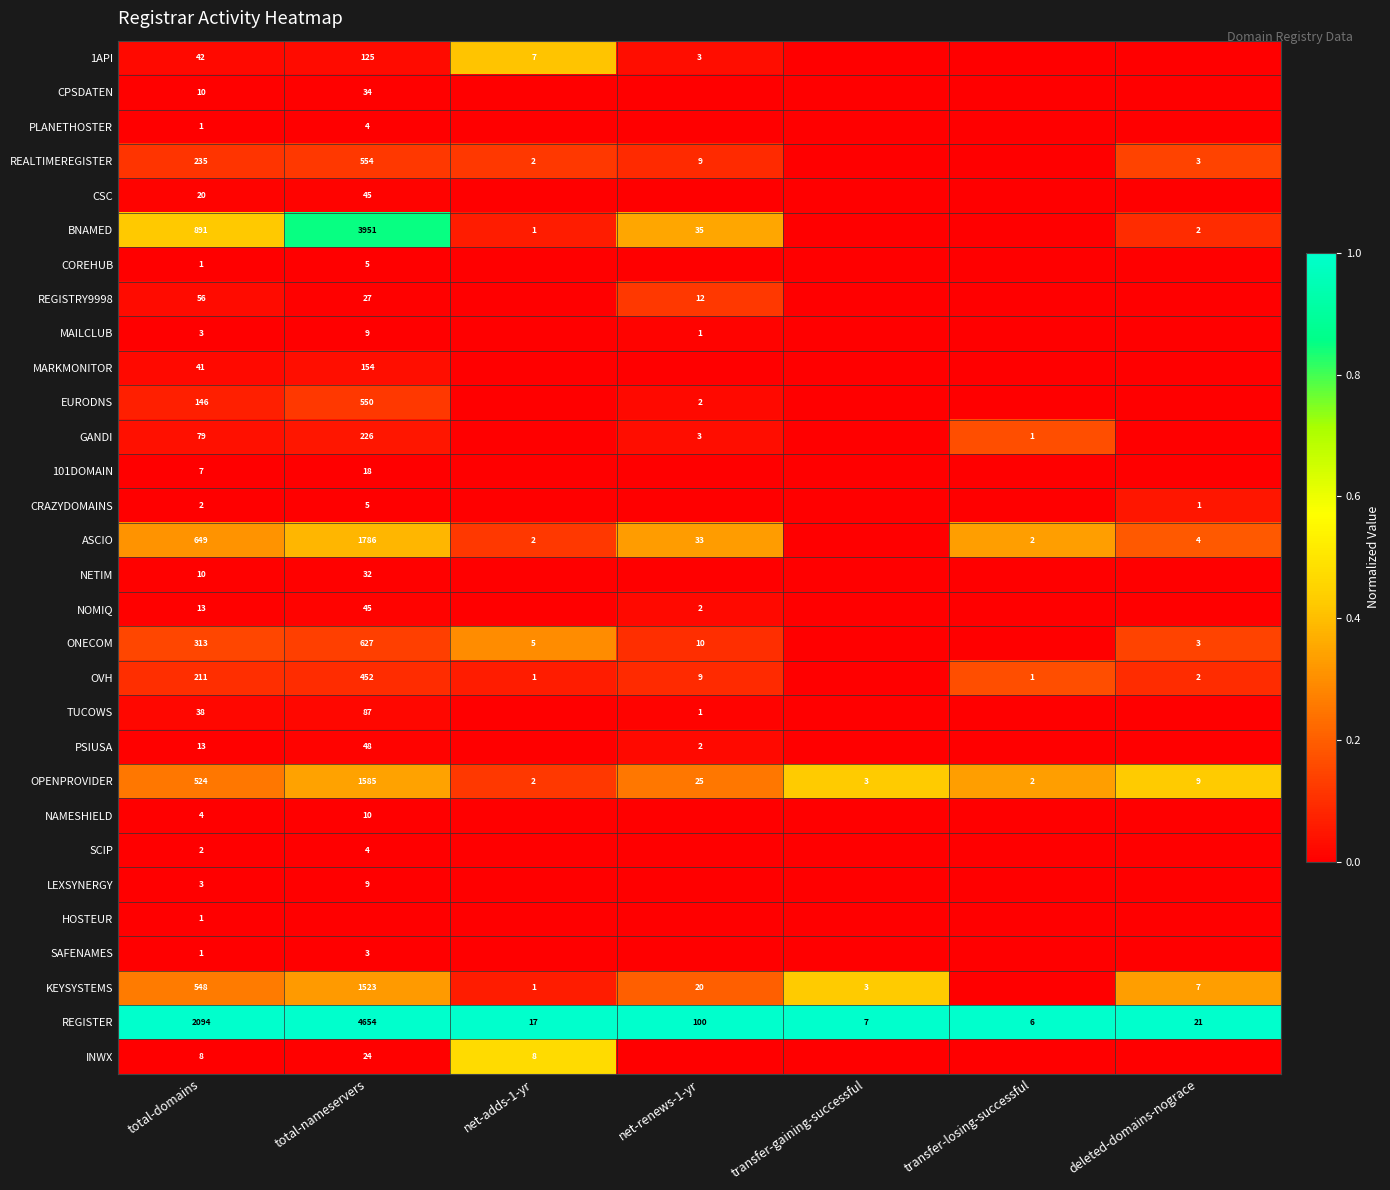

At which label does OPENPROVIDER reach its peak?

total-nameservers